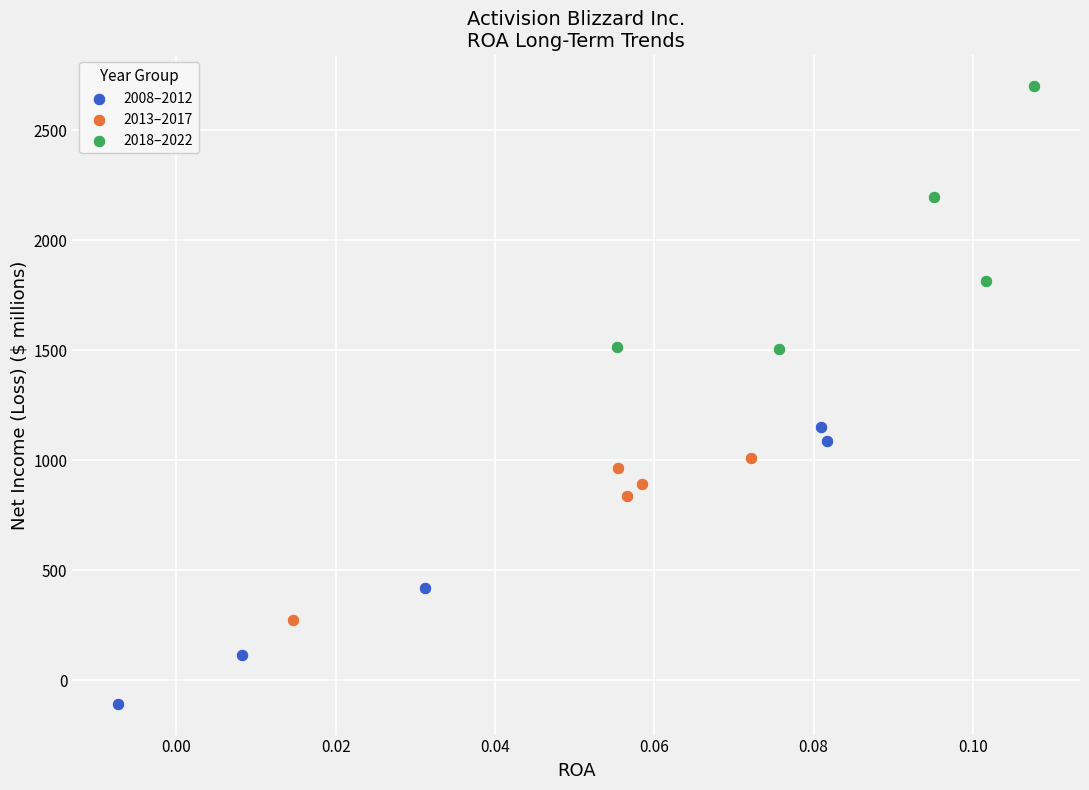

Which series reaches the maximum Y coordinate?

2018–2022